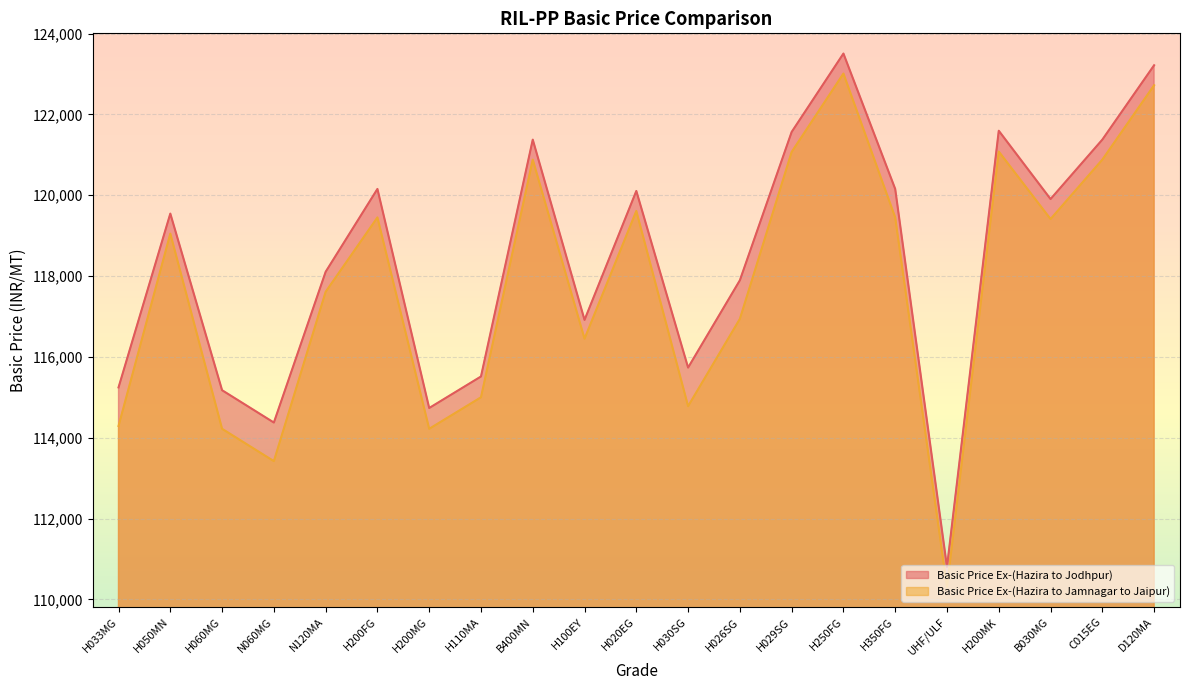

True or false: Basic Price Ex-(Hazira to Jamnagar to Jaipur) and Basic Price Ex-(Hazira to Jodhpur) cross at least once.

False